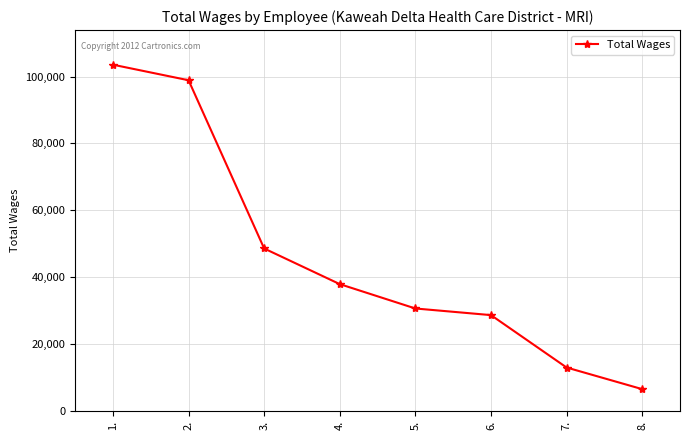

The value at 7. is 22636. True or false?

False